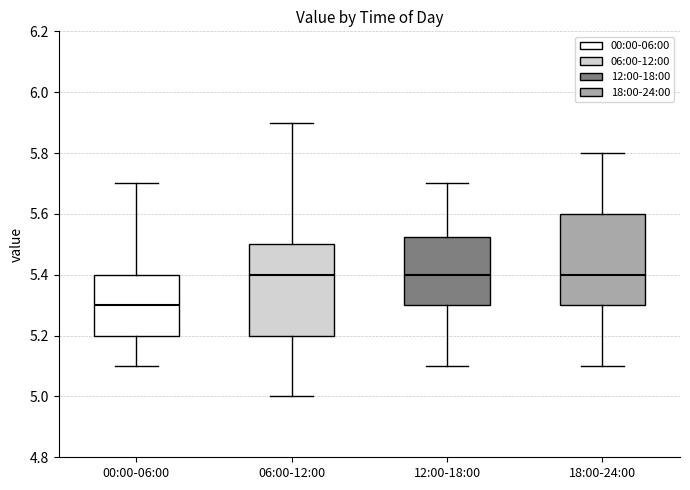

Where is the upper edge of the box for 12:00-18:00 on the y-axis? The values are not printed on the chart, so give them approximately, as read against the axis.

5.52